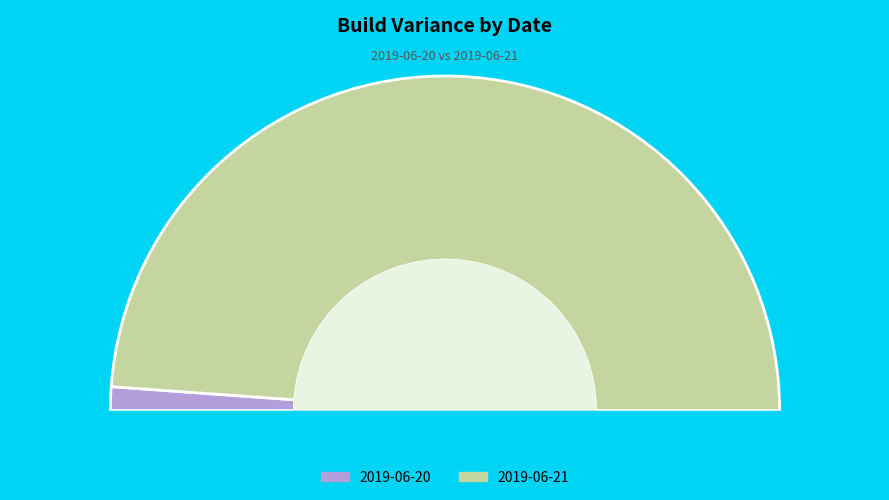

What is the largest slice in the pie chart?

2019-06-21